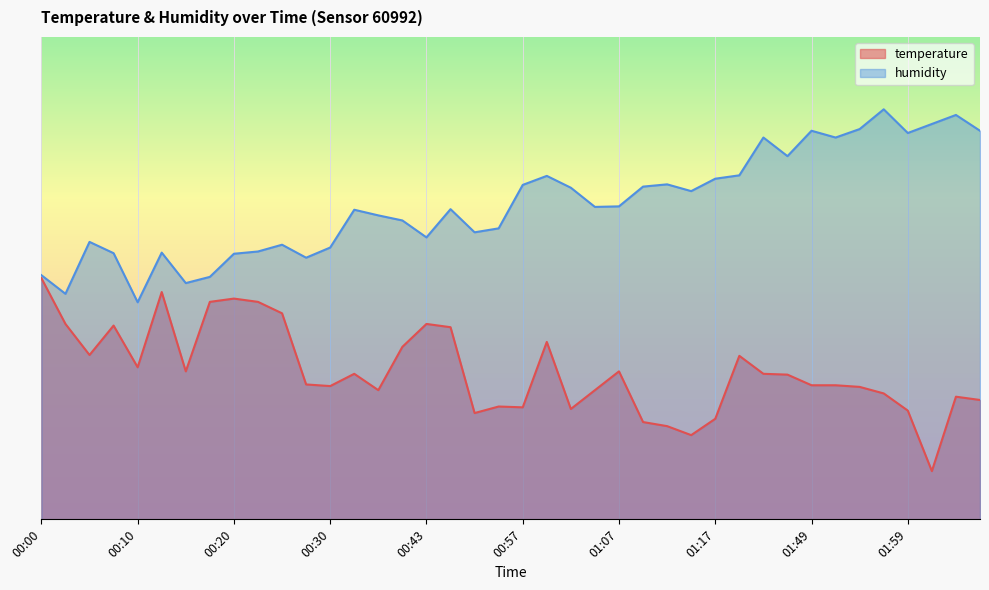

List the labels in order of humidity value, largest first.

01:57, 02:05, 02:02, 01:54, 01:49, 02:07, 01:59, 01:37, 01:51, 01:40, 01:21, 00:59, 01:17, 01:12, 00:57, 01:09, 01:02, 01:15, 01:07, 01:04, 00:46, 00:33, 00:38, 00:40, 00:54, 00:52, 00:43, 00:05, 00:25, 00:30, 00:22, 00:12, 00:07, 00:20, 00:28, 00:00, 00:17, 00:15, 00:02, 00:10